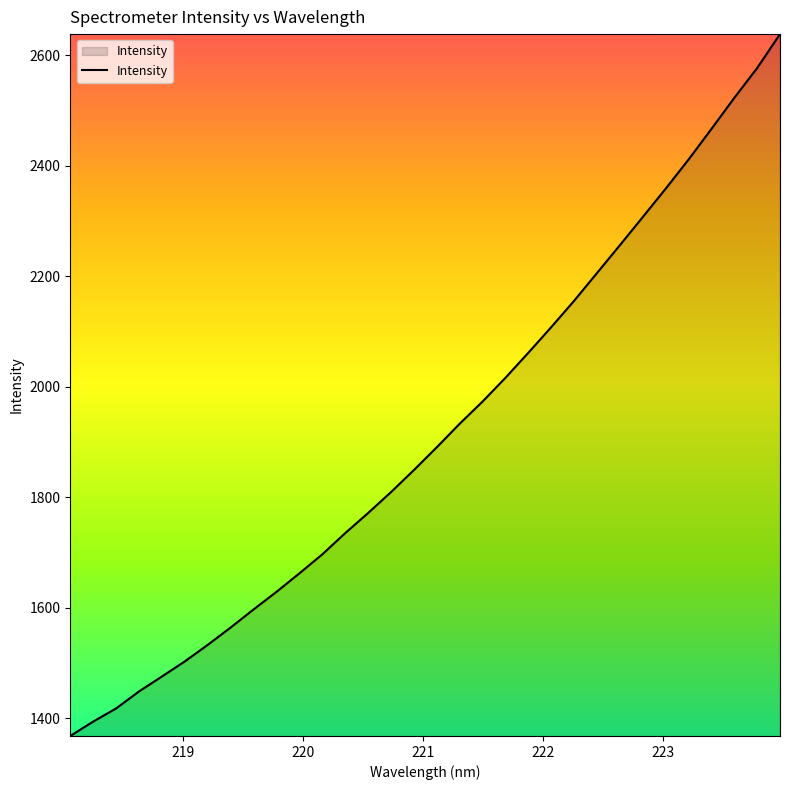

What is the greatest value displayed?

2638.3